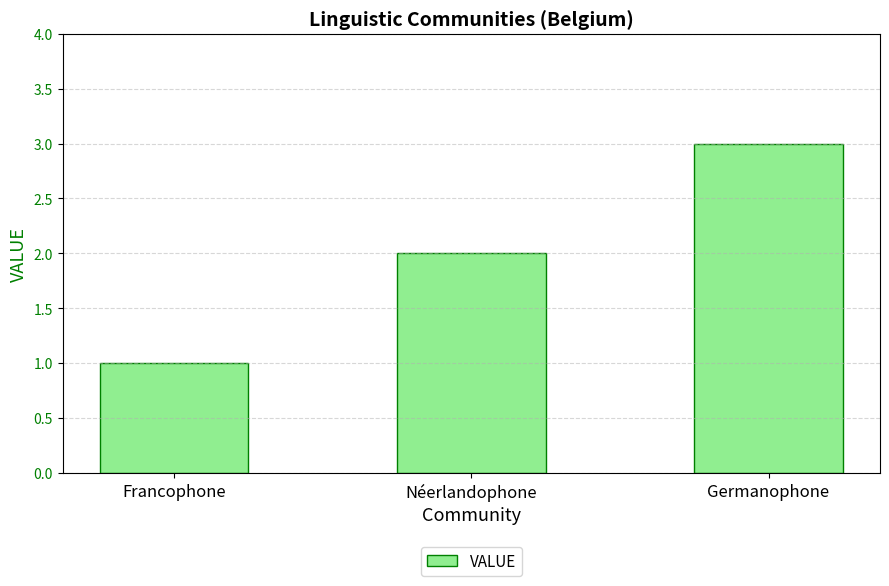

Rank the categories by value from lowest to highest.

Francophone, Néerlandophone, Germanophone